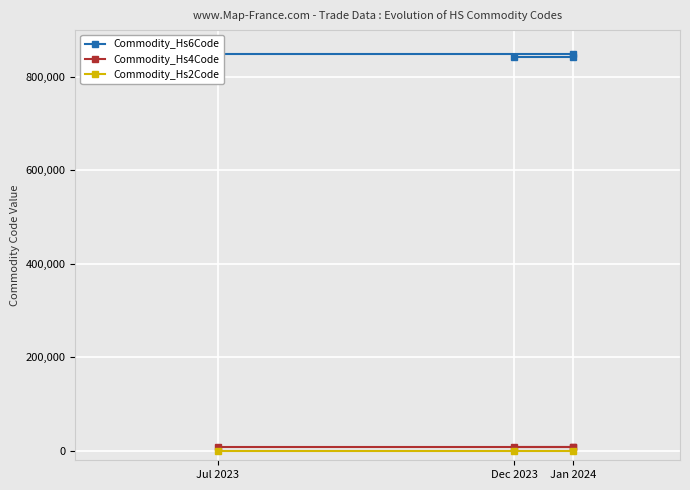

What are all the series names shown in the legend?

Commodity_Hs6Code, Commodity_Hs4Code, Commodity_Hs2Code